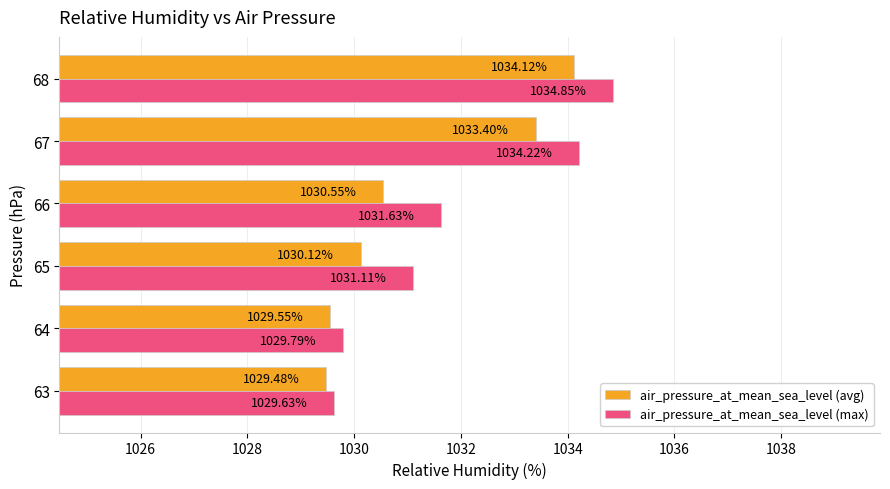

Is the value of air_pressure_at_mean_sea_level (avg) at 68 greater than the value of air_pressure_at_mean_sea_level (max) at 65?

Yes